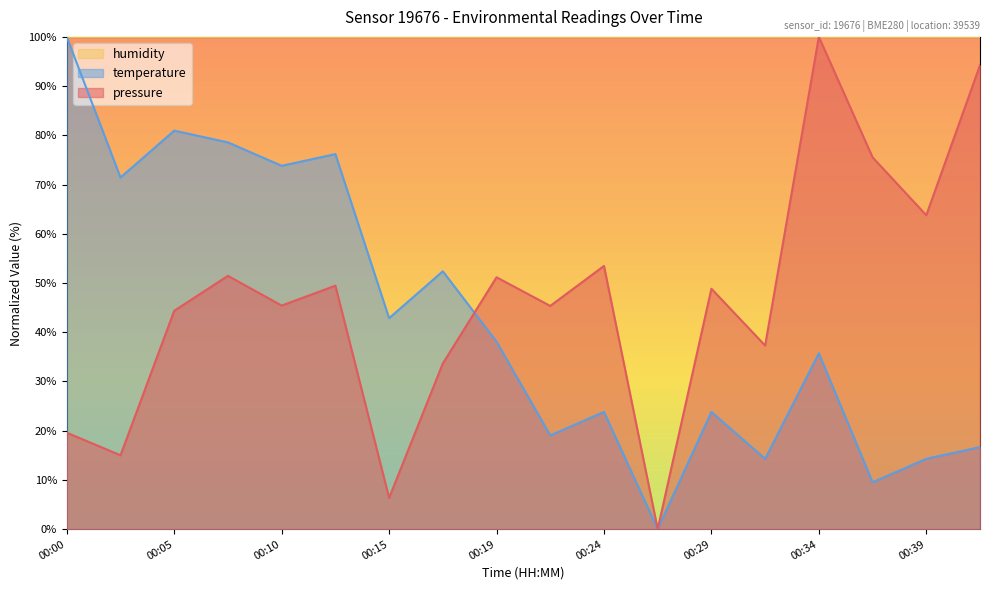

Reading left to right, list all the values displayed in this chart.

pressure: 00:00=19.6	00:02=15.0	00:05=44.4	00:07=51.5	00:10=45.4	00:12=49.5	00:15=6.3	00:17=33.7	00:19=51.2	00:22=45.3	00:24=53.5	00:27=0.0	00:29=48.8	00:32=37.3	00:34=100.0	00:36=75.5	00:39=63.8	00:41=94.3
temperature: 00:00=100.0	00:02=71.4	00:05=81.0	00:07=78.6	00:10=73.8	00:12=76.2	00:15=42.9	00:17=52.4	00:19=38.1	00:22=19.0	00:24=23.8	00:27=0.0	00:29=23.8	00:32=14.3	00:34=35.7	00:36=9.5	00:39=14.3	00:41=16.7